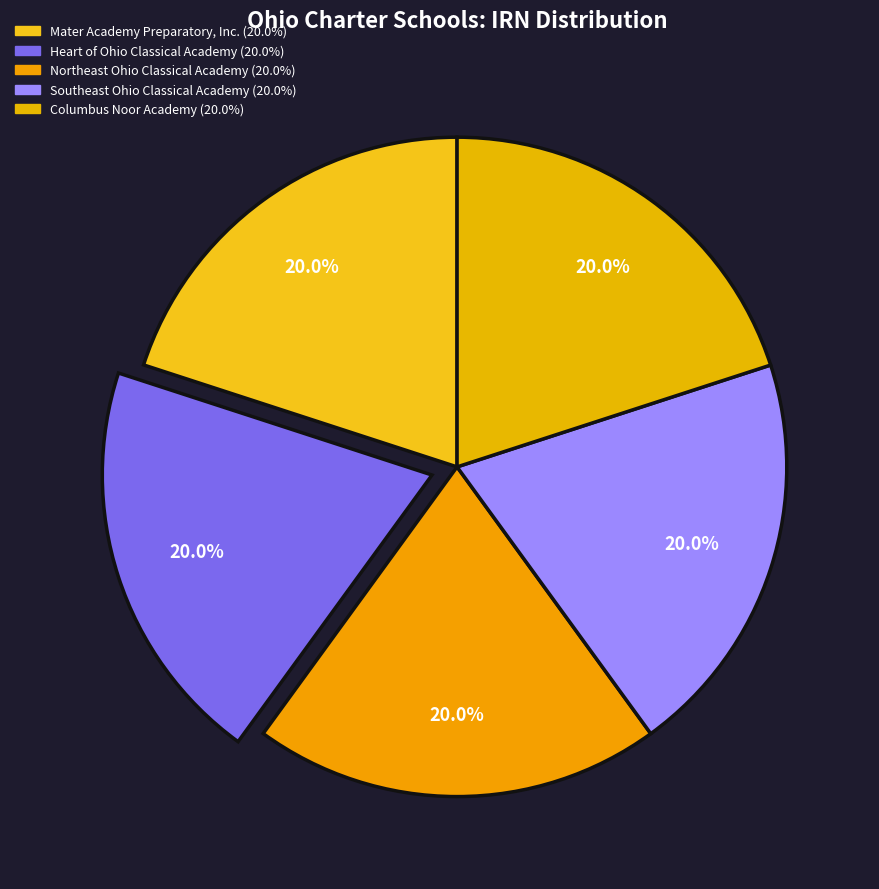

Rank the categories by value from highest to lowest.

Southeast Ohio Classical Academy, Northeast Ohio Classical Academy, Columbus Noor Academy, Heart of Ohio Classical Academy, Mater Academy Preparatory, Inc.